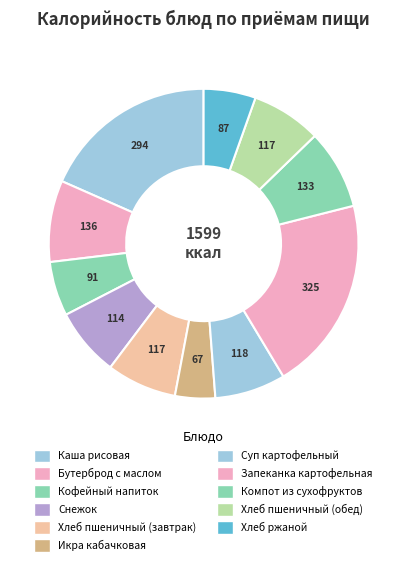

Which category has the smallest portion of the pie?

Икра кабачковая